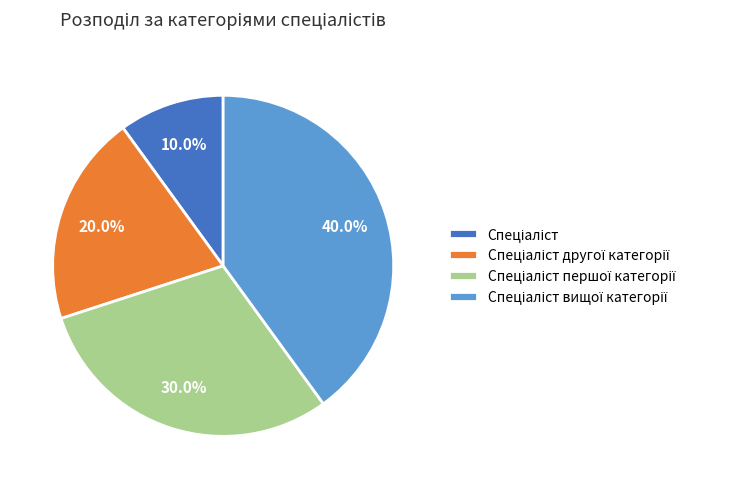

Is there a majority slice in this chart?

No